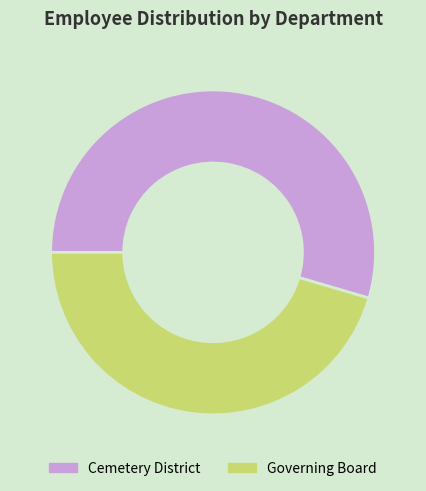

True or false: Cemetery District accounts for 55% of the total.

True